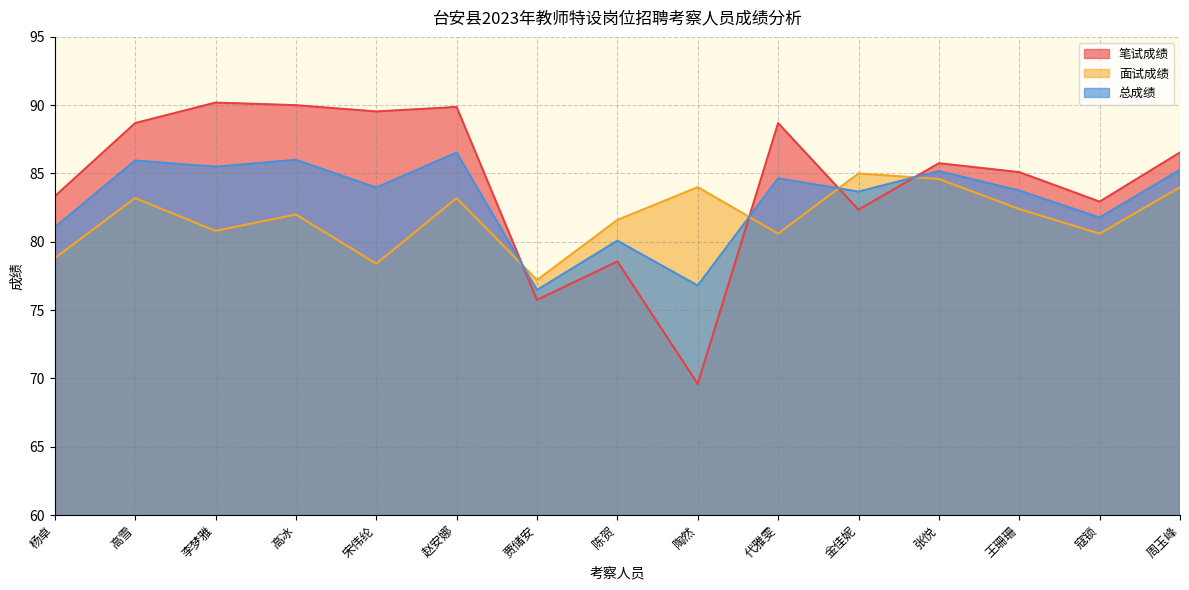

What is the sum of the 面试成绩 values at 赵安娜 and 王珊珊?

165.6